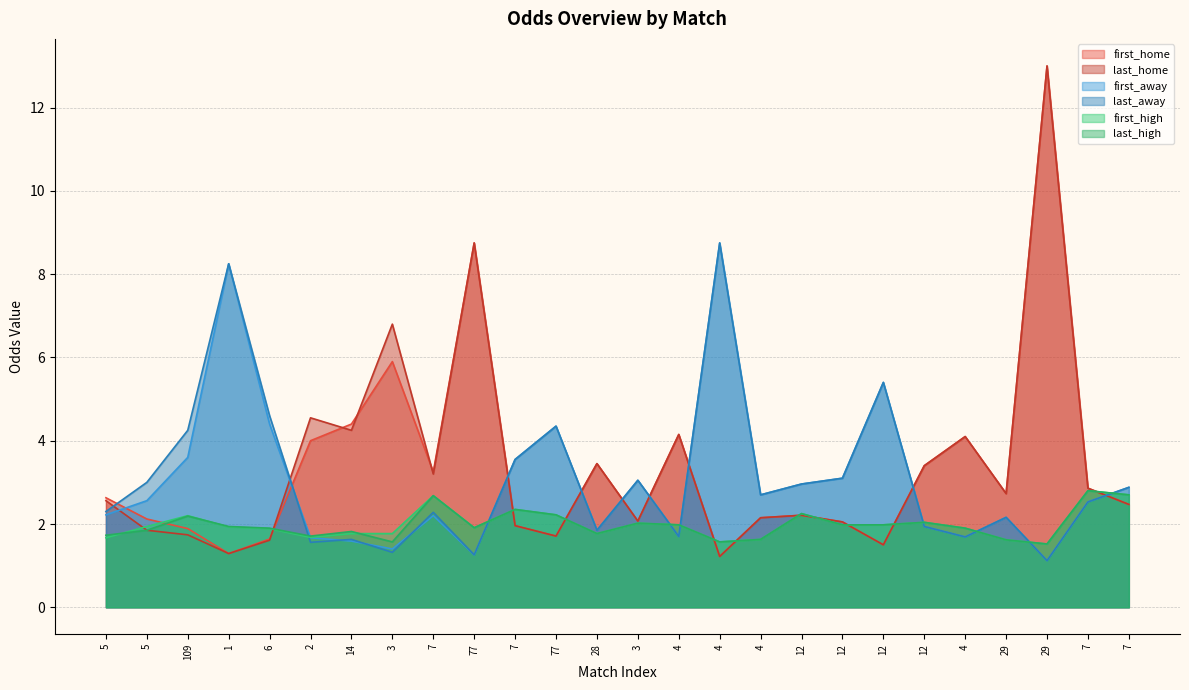

What is the difference between the highest and lowest values at 4?

2.5